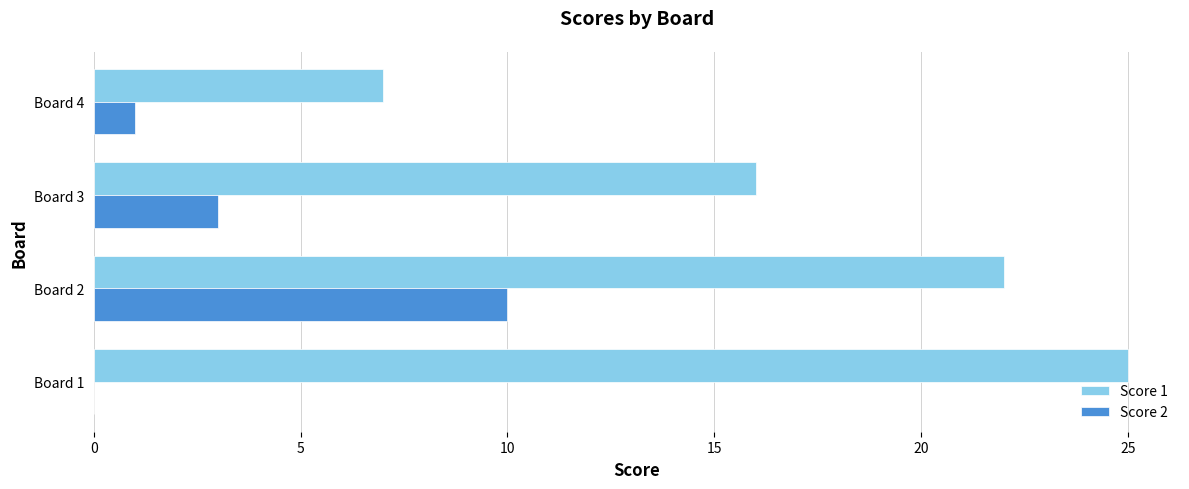

What is the sum of the Score 2 values at Board 4 and Board 2?

11